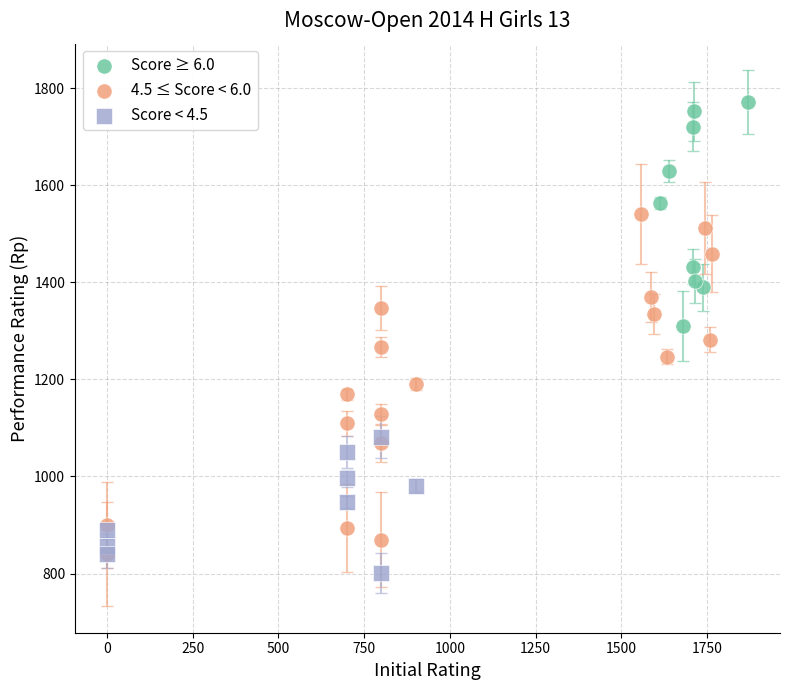

Which series contains the highest Y value?

Score ≥ 6.0